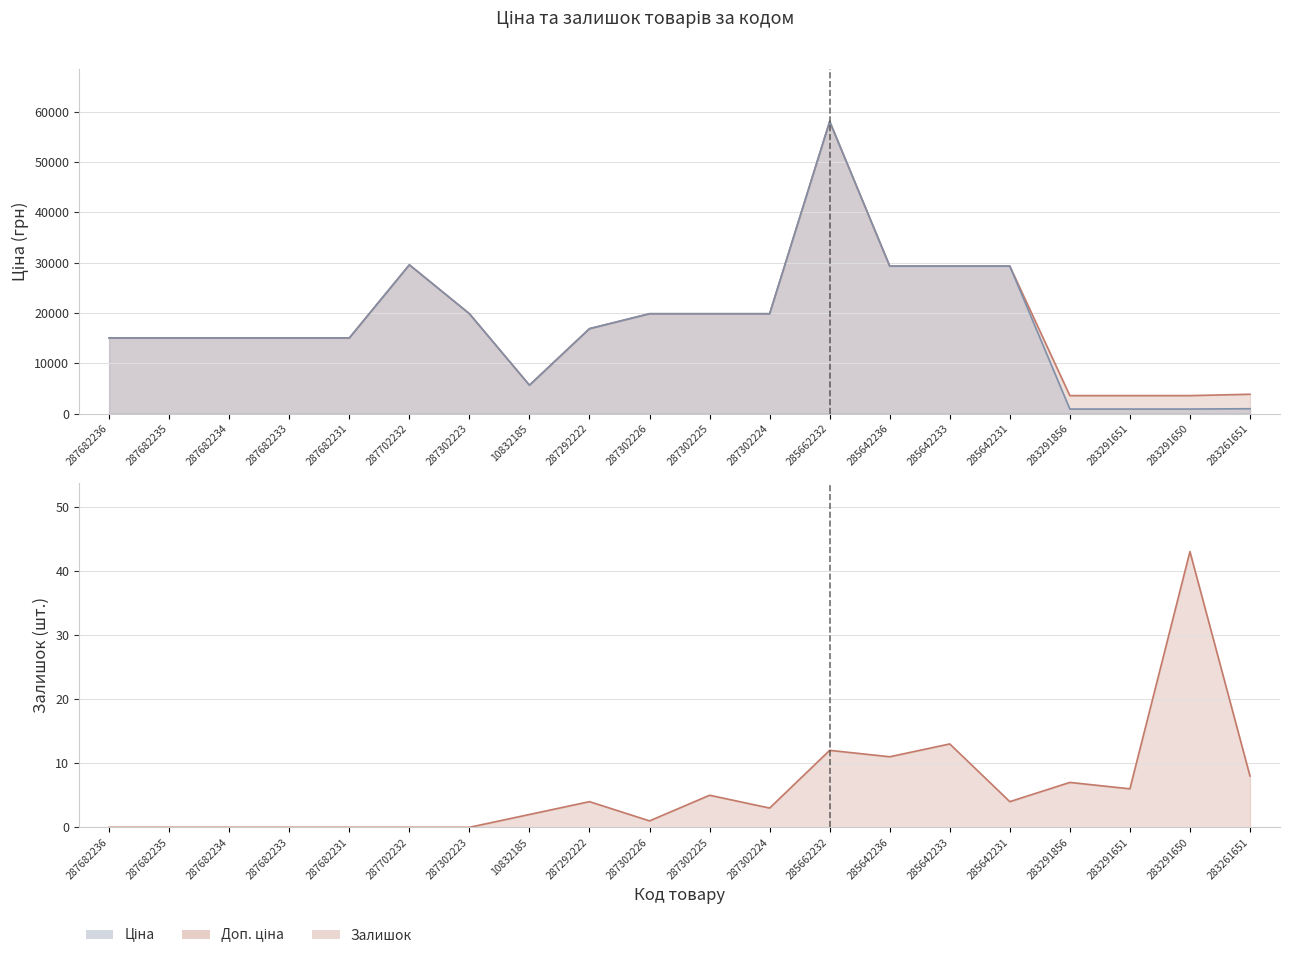

True or false: Ціна and Залишок cross at least once.

False